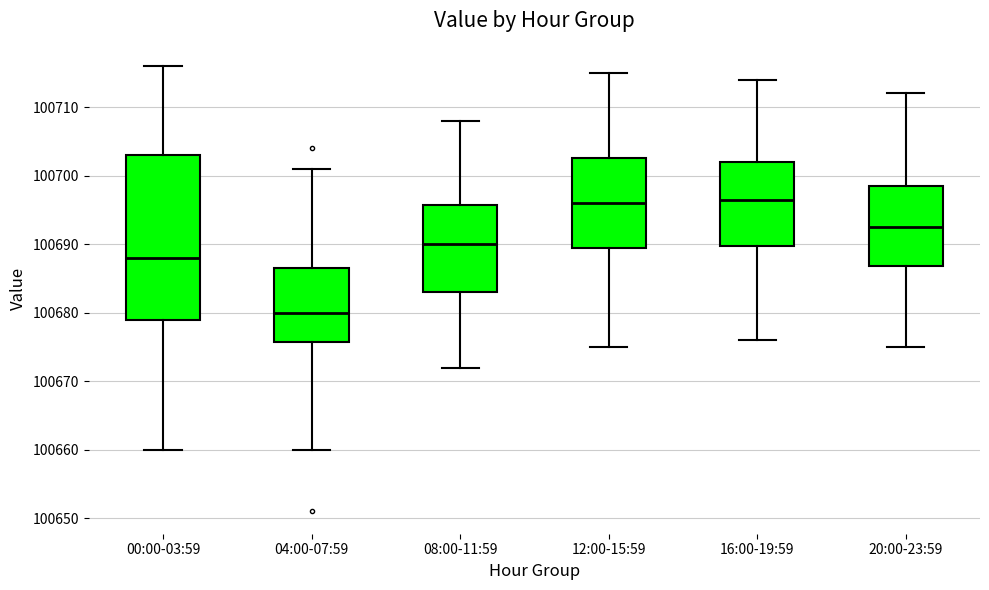

Reading left to right, read every box against the y-axis: the position of its median line, the range the box covers, and the ends of its whiskers. The values are not printed on the chart, so give them approximately, as read against the axis.

00:00-03:59: median 100688, box 100679 to 100703, whiskers 100660 to 100716
04:00-07:59: median 100680, box 100676 to 100687, whiskers 100660 to 100701
08:00-11:59: median 100690, box 100683 to 100696, whiskers 100672 to 100708
12:00-15:59: median 100696, box 100690 to 100703, whiskers 100675 to 100715
16:00-19:59: median 100697, box 100690 to 100702, whiskers 100676 to 100714
20:00-23:59: median 100693, box 100687 to 100699, whiskers 100675 to 100712